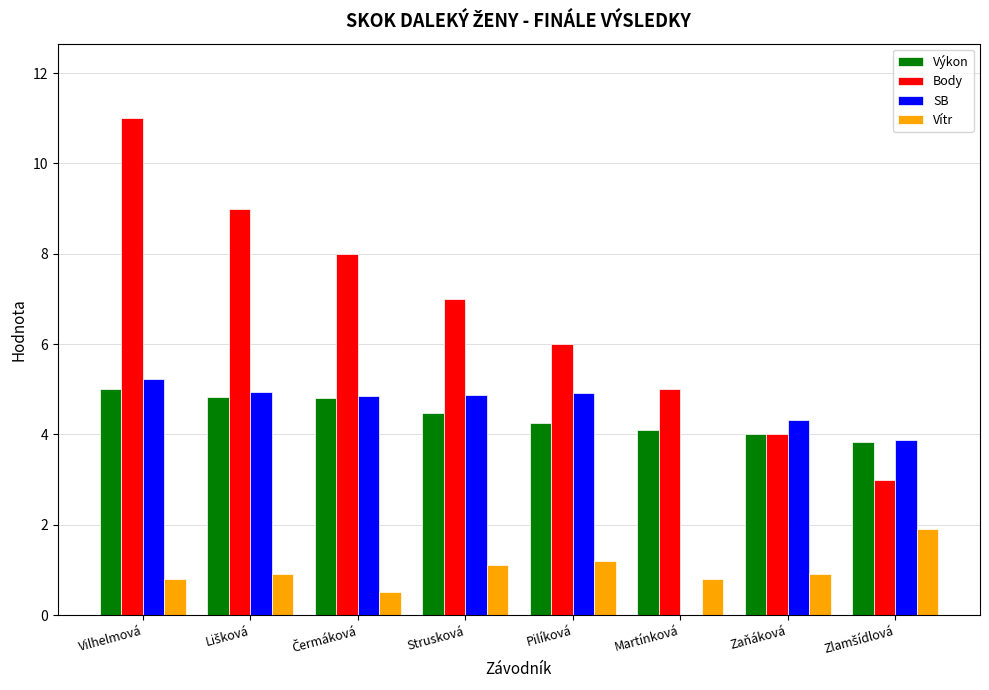

The value of Body at Martínková is 5.0. True or false?

True